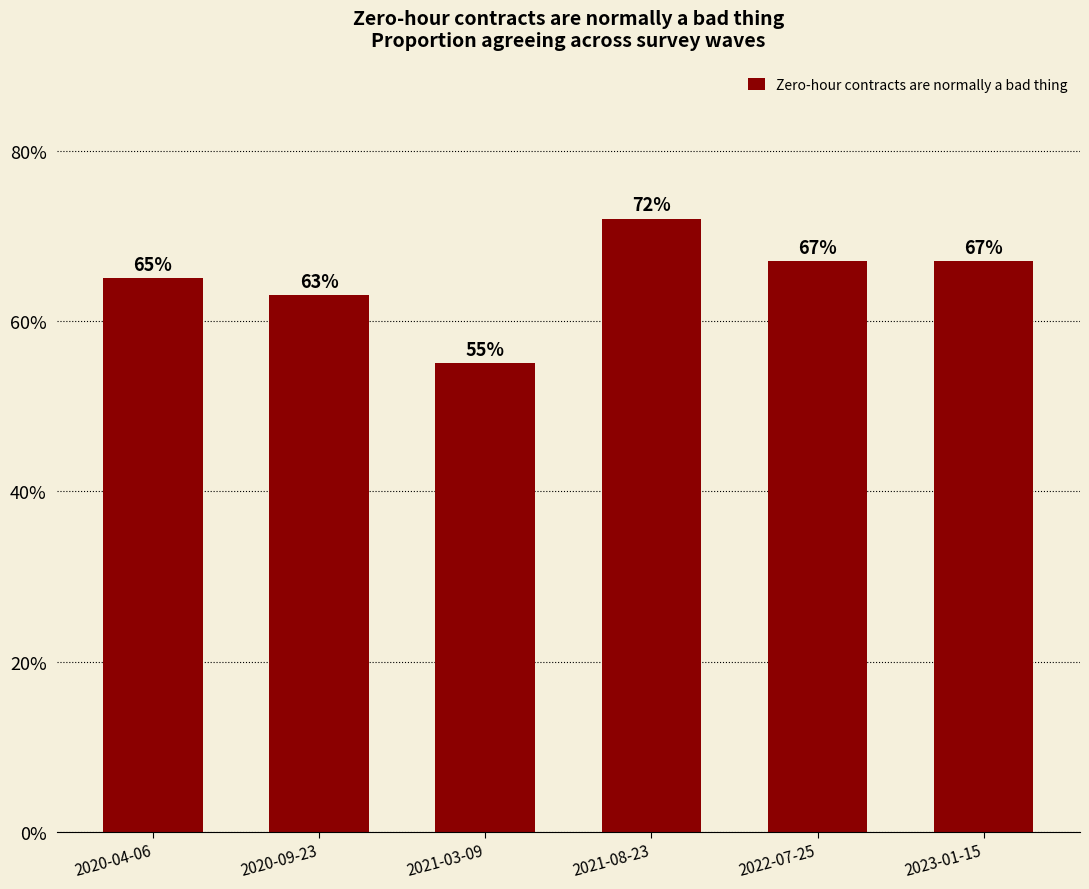

What position from the left is 2022-07-25?

5